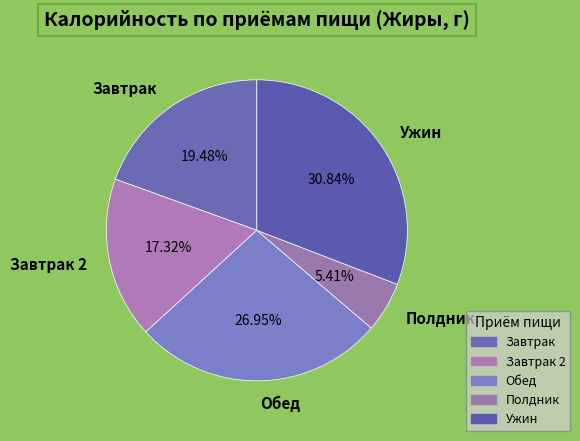

Is the sum of Ужин and Обед greater than half?

Yes